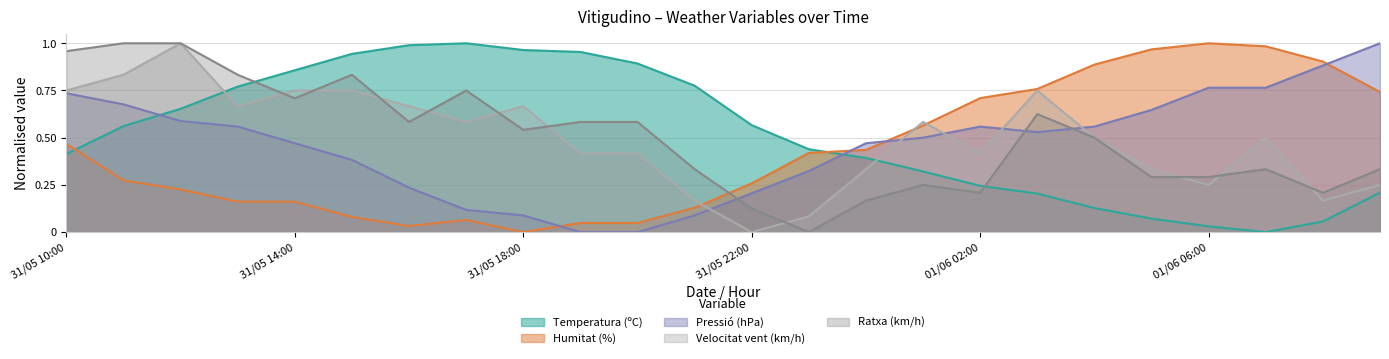

What position from the right is 01/06 08:00?

2